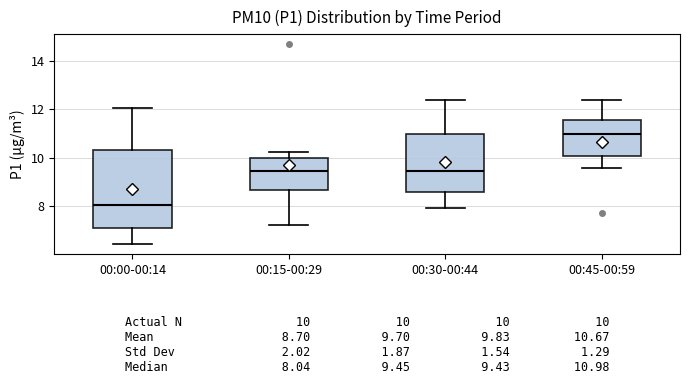

Which box has the lowest median line?

00:00-00:14